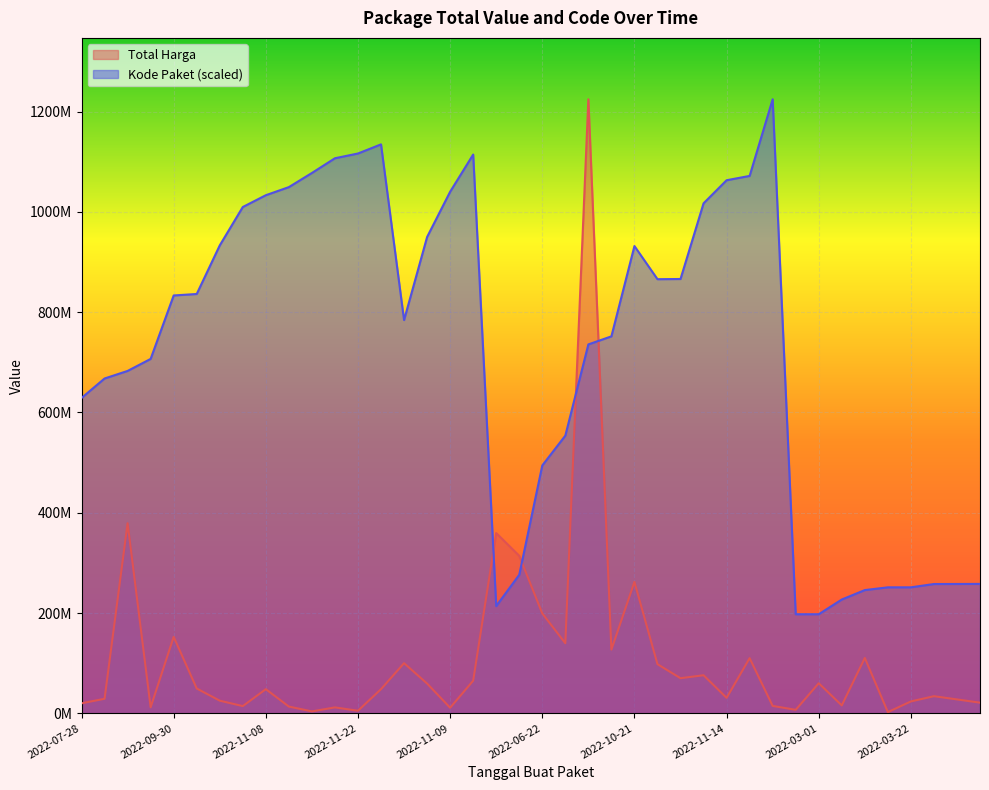

What is the minimum value for Kode Paket?

197592567.5